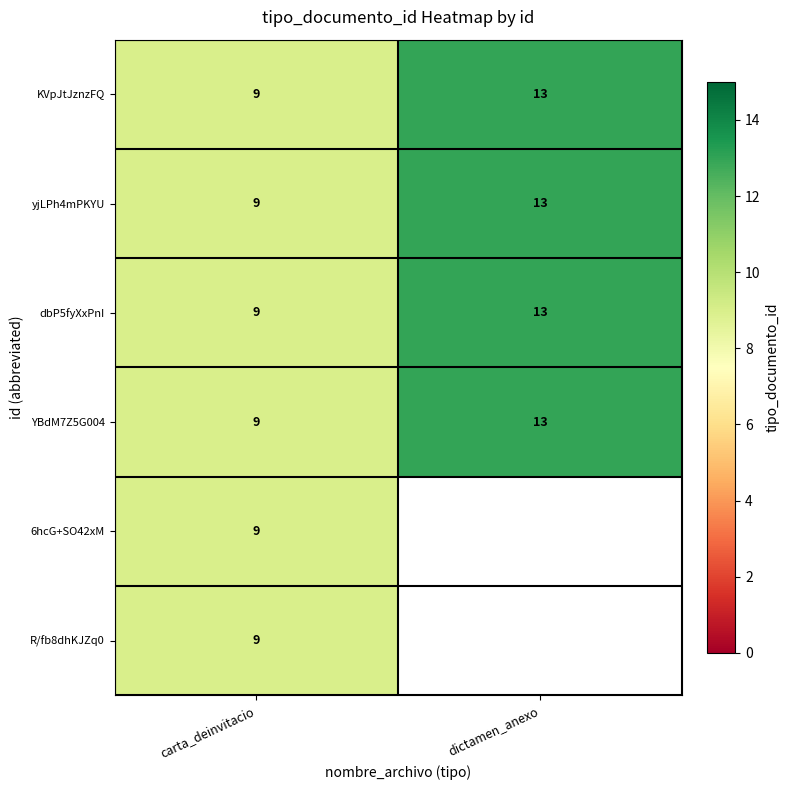

At which label is dbP5fyXxPnI closest to 11?

carta_deinvitacio